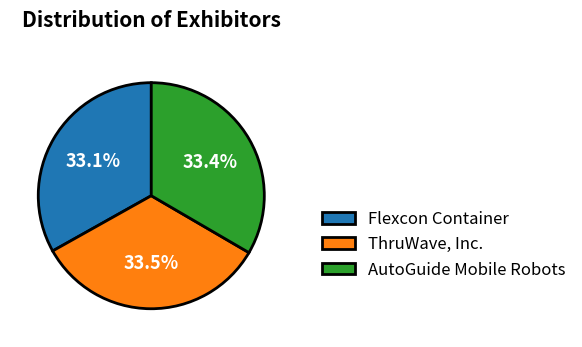

Combined, do ThruWave, Inc. and AutoGuide Mobile Robots account for over 50%?

Yes